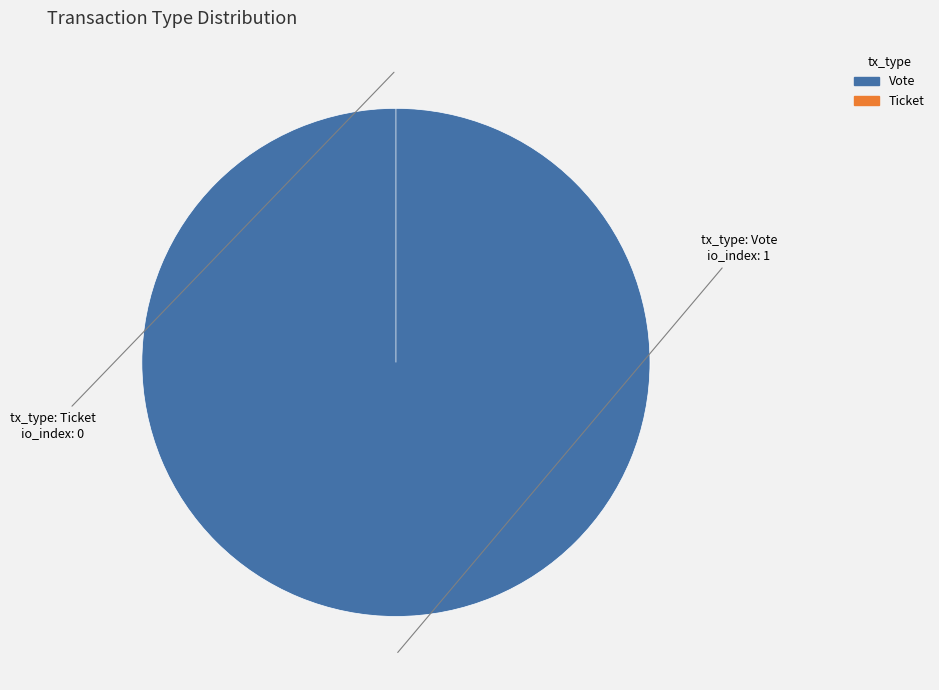

What is the change in value from Vote to Ticket?

-1